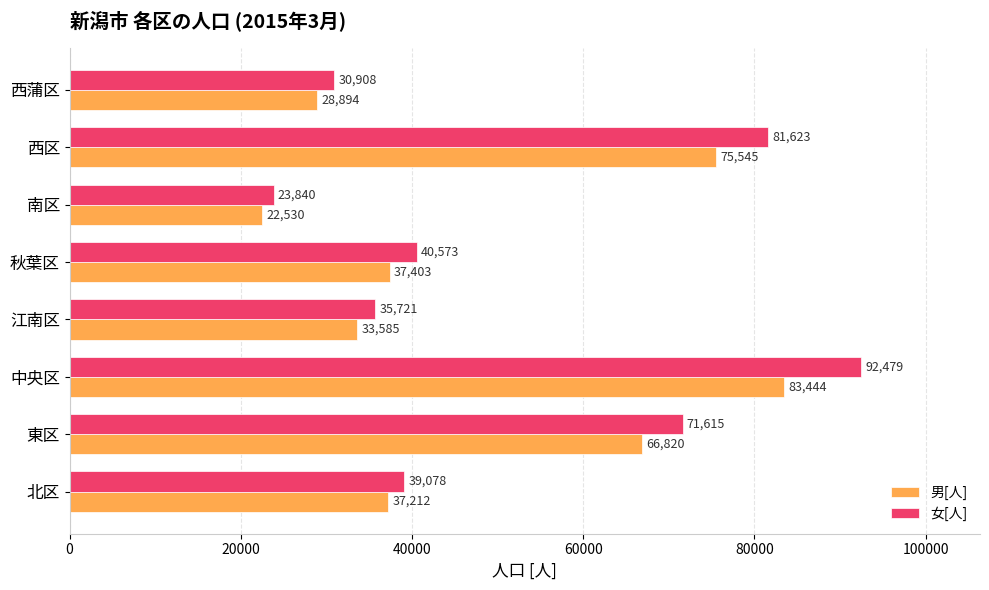

What is the spread (max minus min) of values at 南区?

1310